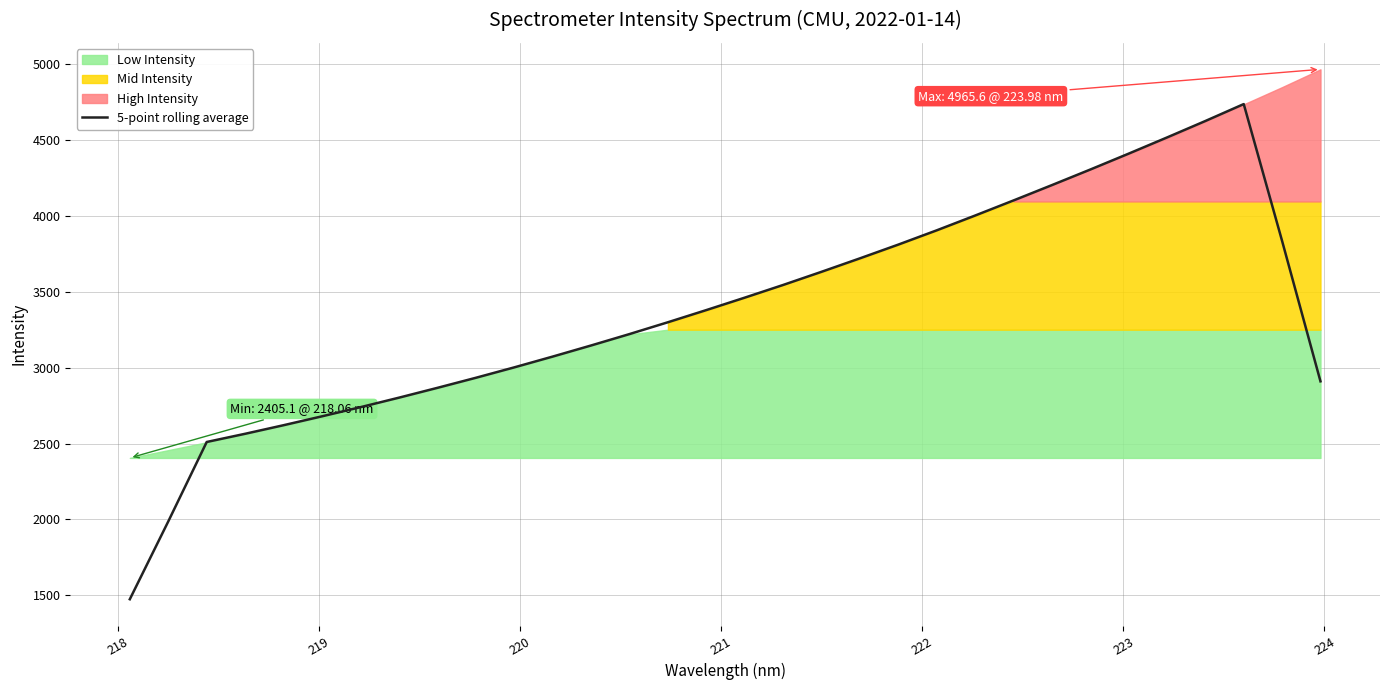

What is the maximum value for 5-point rolling average?

4736.6